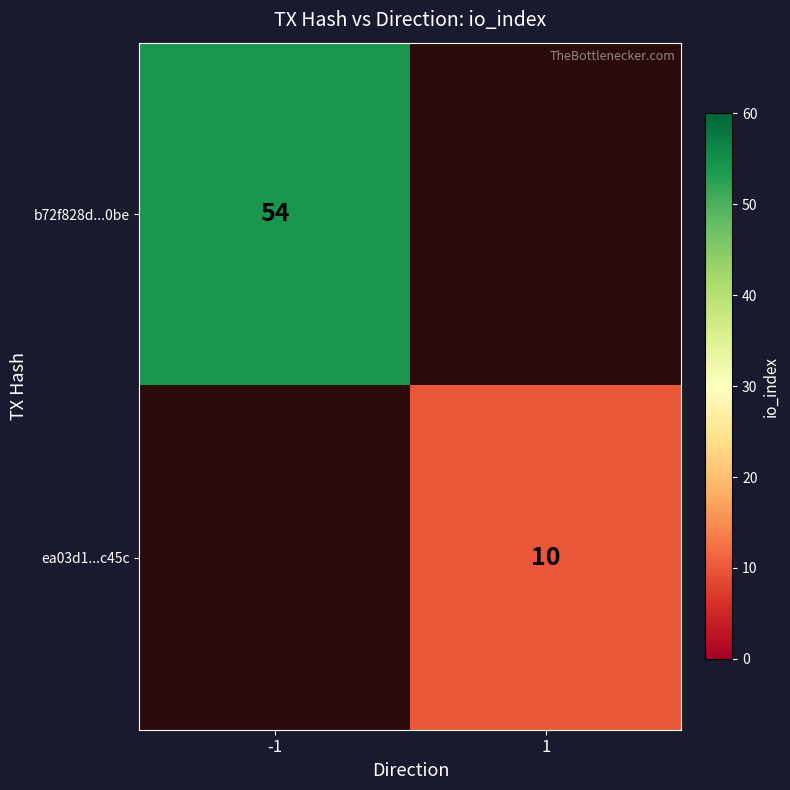

The value of ea03d1...c45c at 1 is 3. True or false?

False